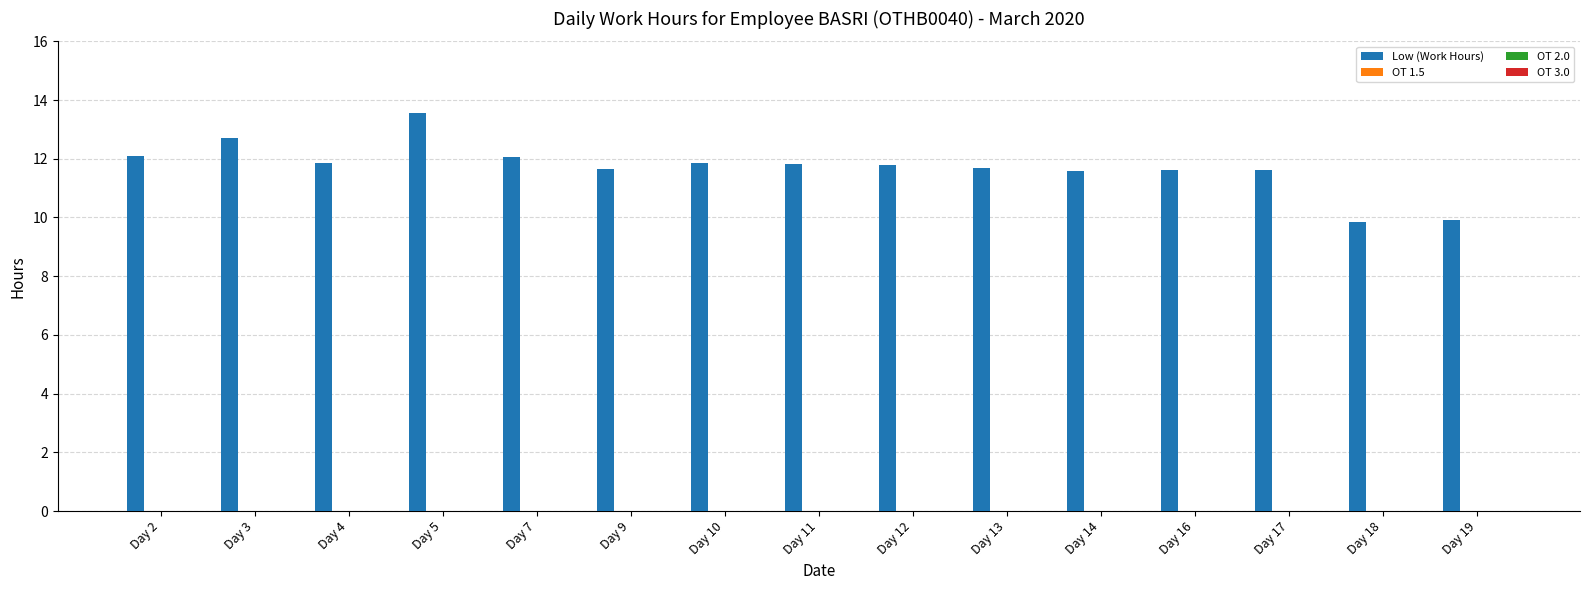

Does the chart contain any negative values?

No